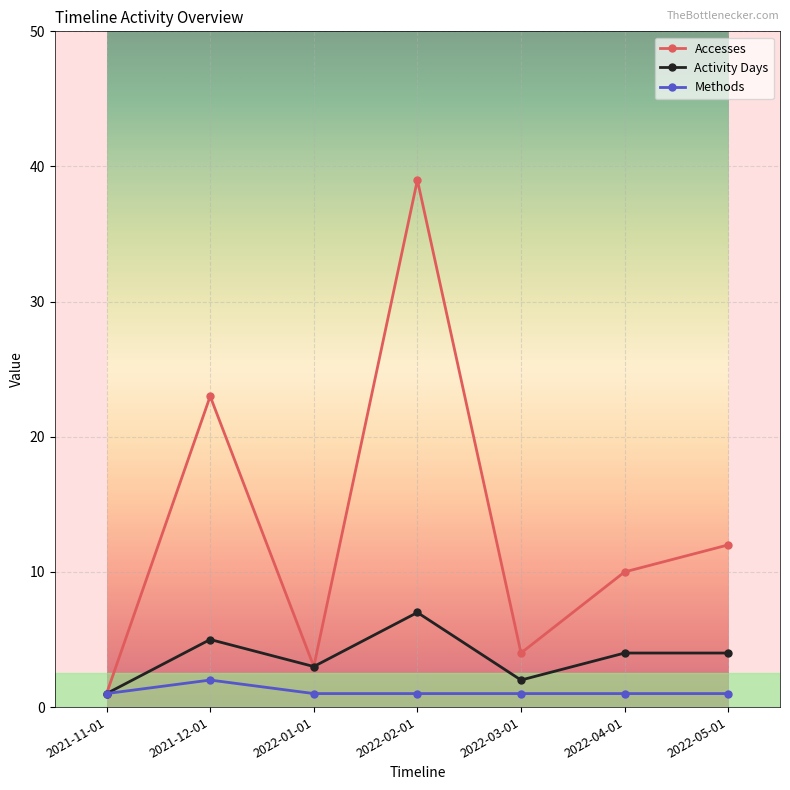

What is the total value across all series at 2022-02-01?

47